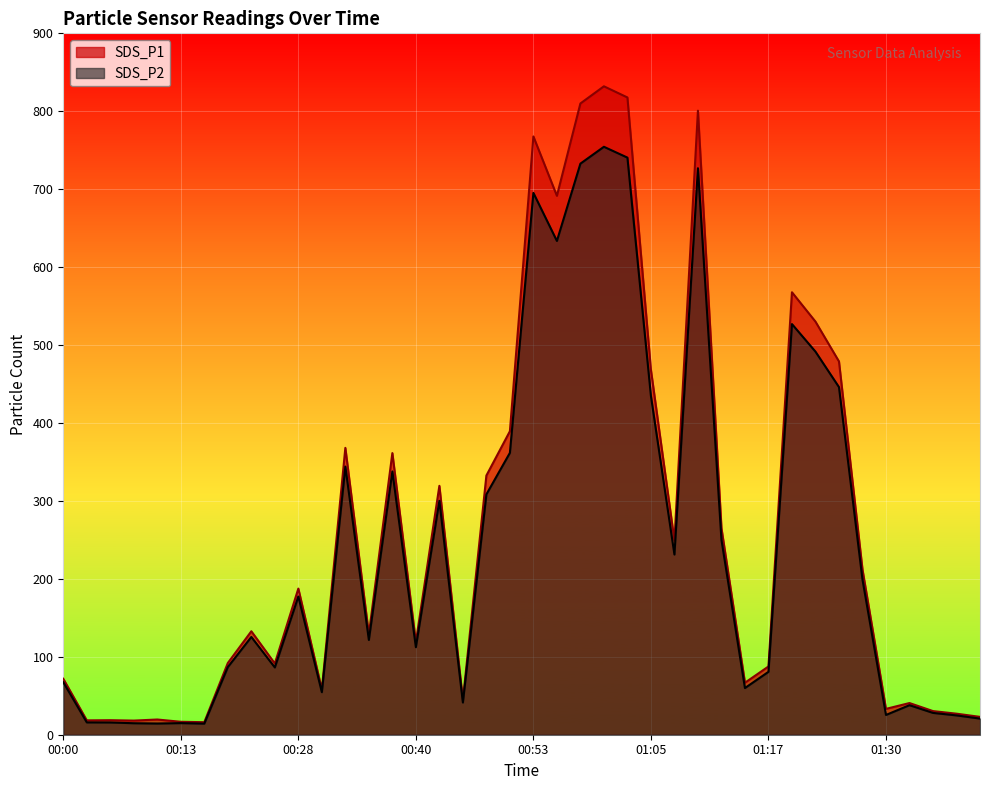

Reading right to left, what are all the values shown in this chart?

SDS_P1: 01:40=22.9	01:37=27.0	01:35=30.3	01:32=40.6	01:30=33.2	01:27=212.1	01:25=479.0	01:22=530.1	01:20=567.8	01:17=87.6	01:15=66.7	01:12=265.2	01:10=800.8	01:07=249.2	01:05=468.1	01:02=817.7	01:00=832.0	00:57=810.0	00:55=691.5	00:53=767.7	00:50=389.4	00:48=332.6	00:45=44.5	00:43=319.4	00:40=119.0	00:38=361.4	00:35=129.0	00:33=368.1	00:30=58.0	00:28=187.5	00:23=91.4	00:20=132.8	00:18=92.0	00:15=16.1	00:13=16.6	00:10=19.5	00:08=18.1	00:05=18.6	00:03=18.4	00:00=71.8
SDS_P2: 01:40=20.7	01:37=24.8	01:35=28.0	01:32=37.9	01:30=25.4	01:27=199.1	01:25=446.1	01:22=491.6	01:20=526.9	01:17=80.7	01:15=59.9	01:12=250.2	01:10=726.9	01:07=231.2	01:05=434.7	01:02=740.5	01:00=754.4	00:57=732.8	00:55=633.6	00:53=695.2	00:50=361.7	00:48=308.4	00:45=41.3	00:43=300.2	00:40=112.3	00:38=337.8	00:35=121.6	00:33=344.1	00:30=54.5	00:28=177.4	00:23=86.3	00:20=125.5	00:18=86.8	00:15=14.2	00:13=14.9	00:10=14.4	00:08=14.8	00:05=15.7	00:03=15.8	00:00=67.4